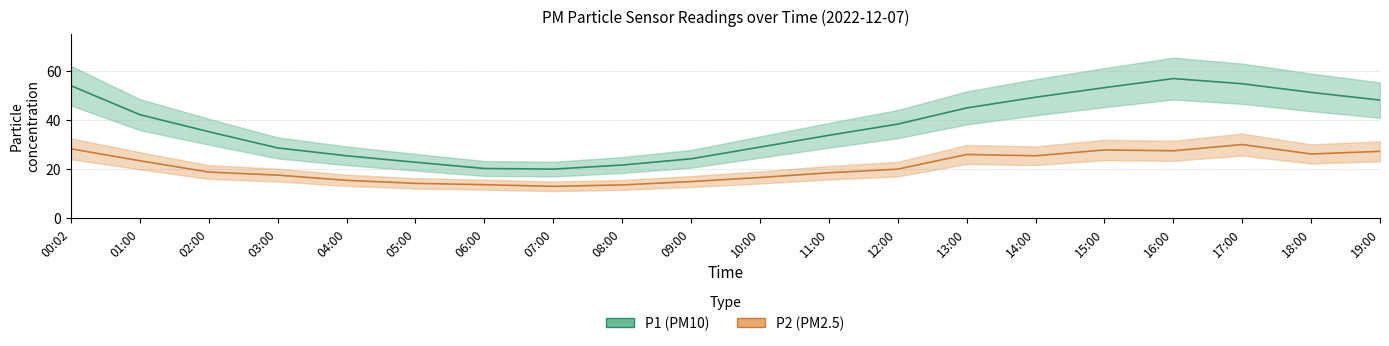

At 14:00, list the series in order from largest to smallest.

P1, P2